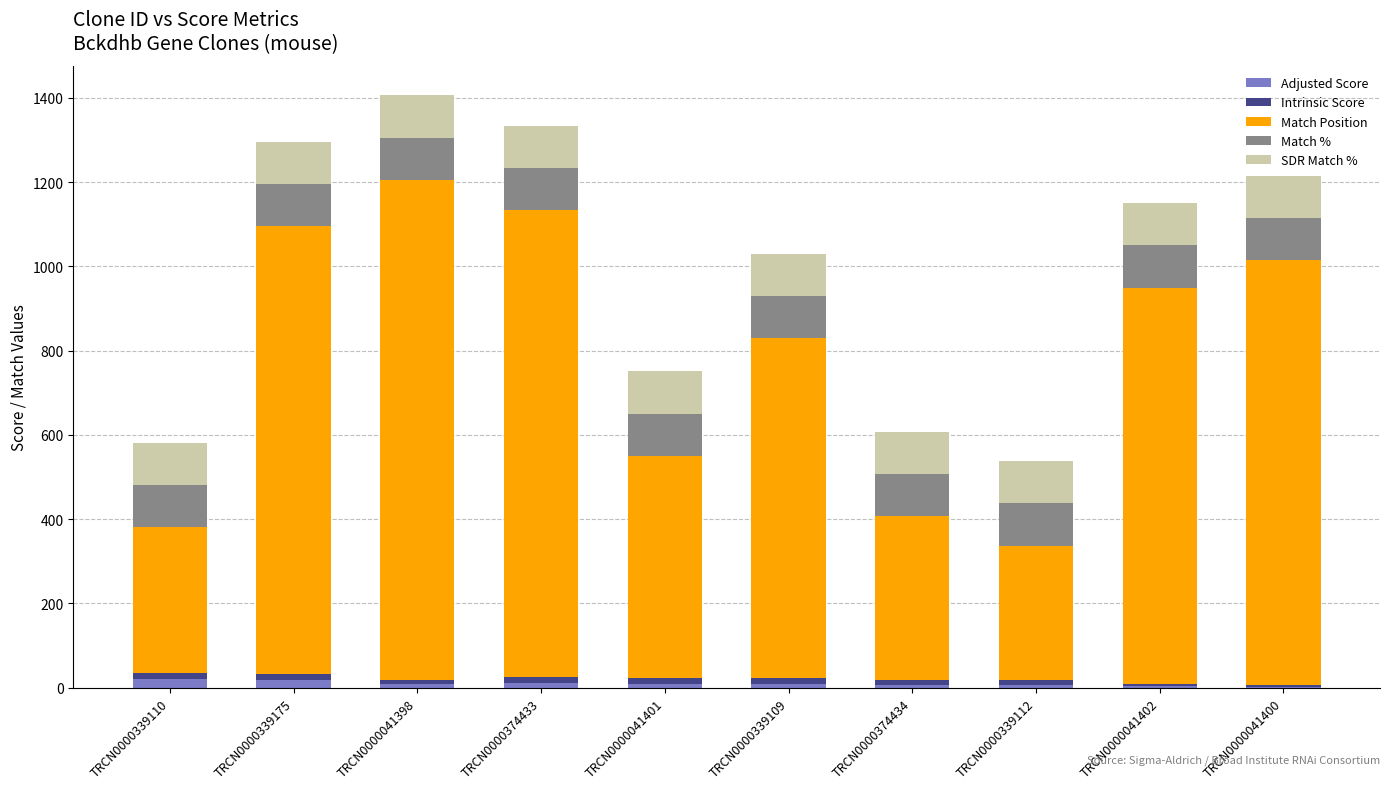

Are the bars horizontal?

No